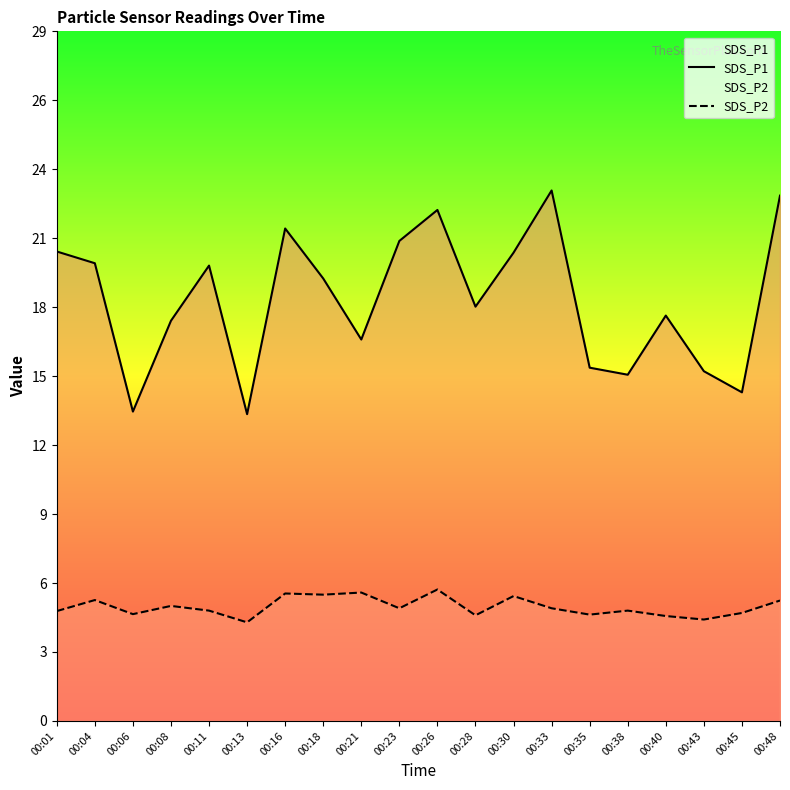

What is the minimum value for SDS_P1?

13.1